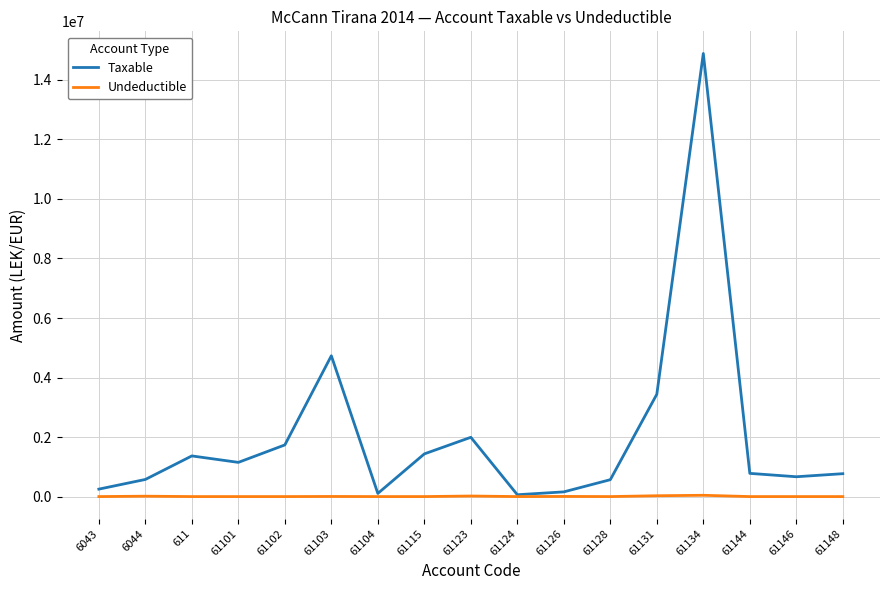

Rank the series by their maximum value, from highest to lowest.

Taxable, Undeductible